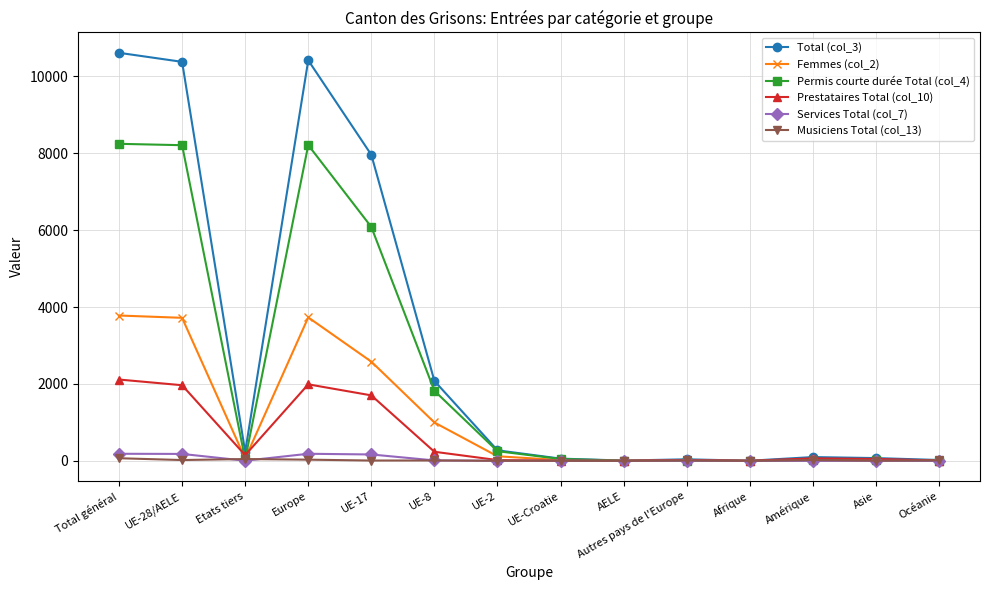

What are all the series names shown in the legend?

Total (col_3), Femmes (col_2), Permis courte durée Total (col_4), Prestataires Total (col_10), Services Total (col_7), Musiciens Total (col_13)